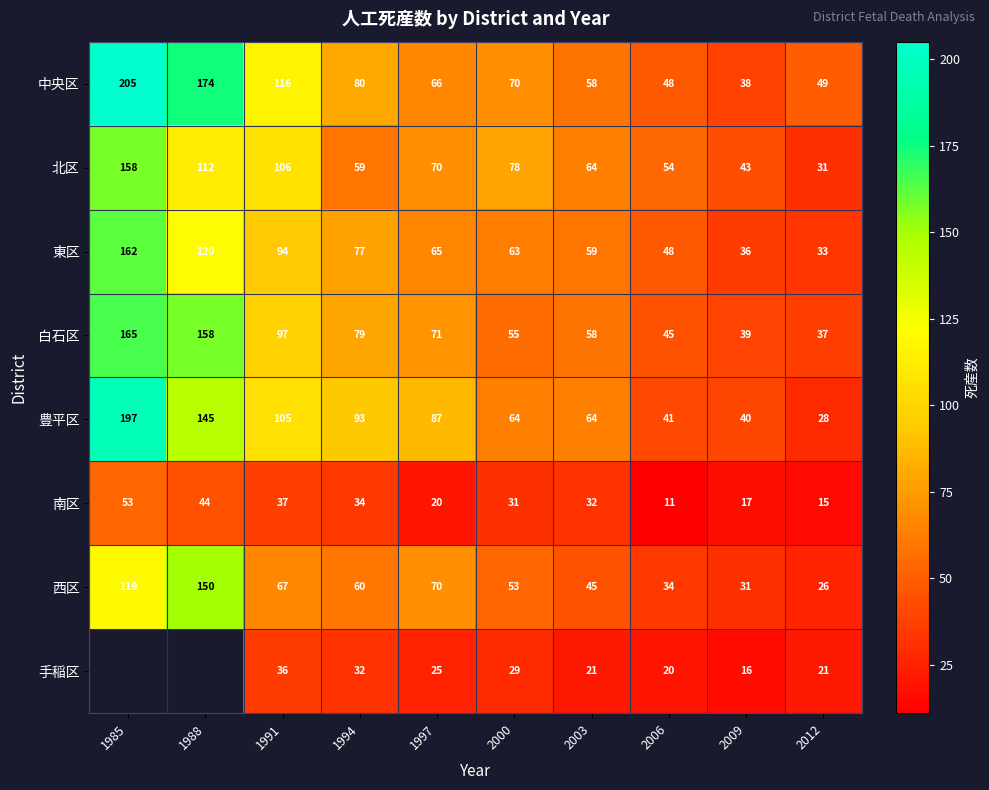

At which label does 中央区 first exceed 70?

1985